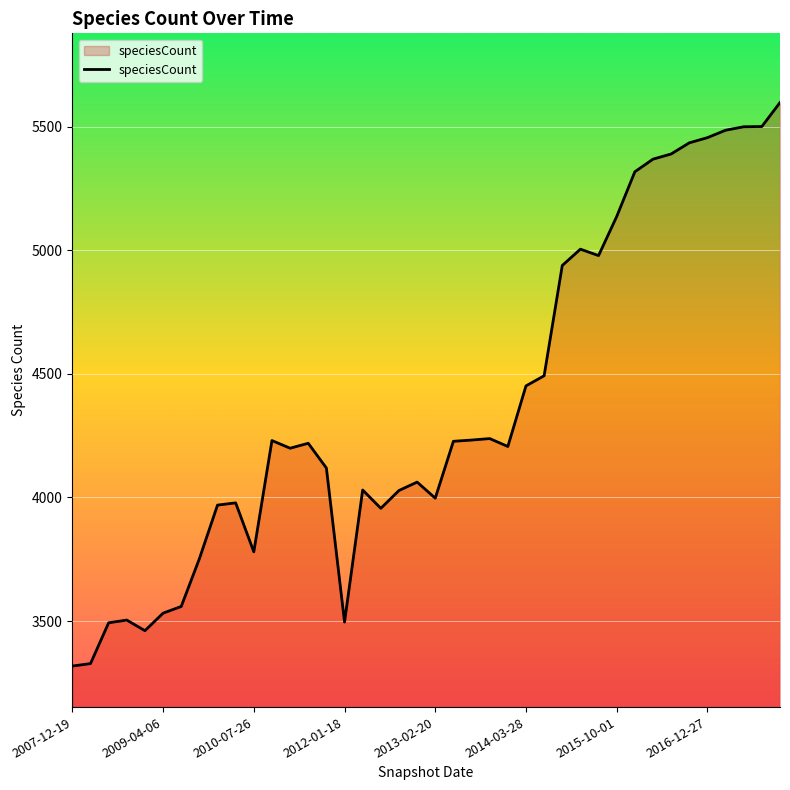

What is the greatest value displayed?

5597